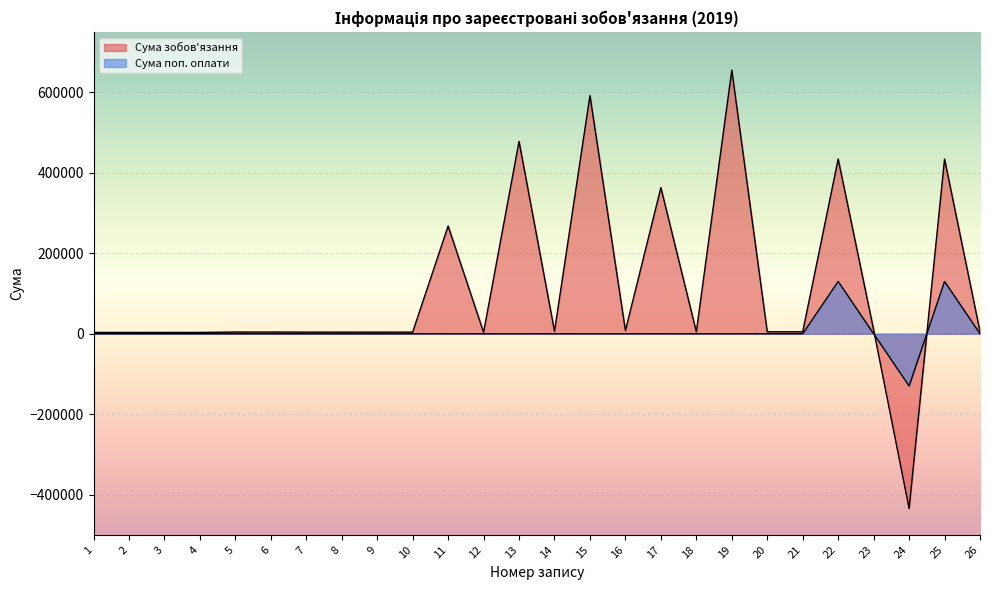

List the labels in order of Сума поп. оплати value, smallest first.

24, 1, 2, 3, 4, 5, 6, 7, 8, 9, 10, 11, 12, 13, 14, 15, 16, 17, 18, 19, 20, 21, 23, 26, 22, 25